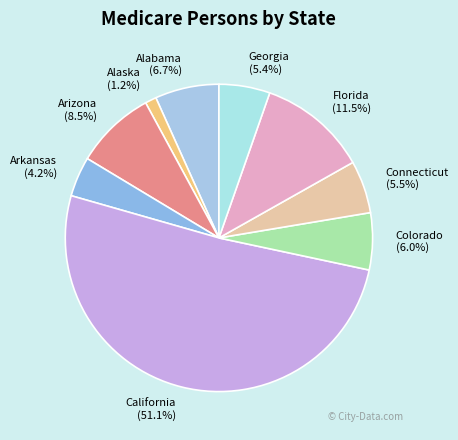

How many slices are in this pie chart?

9